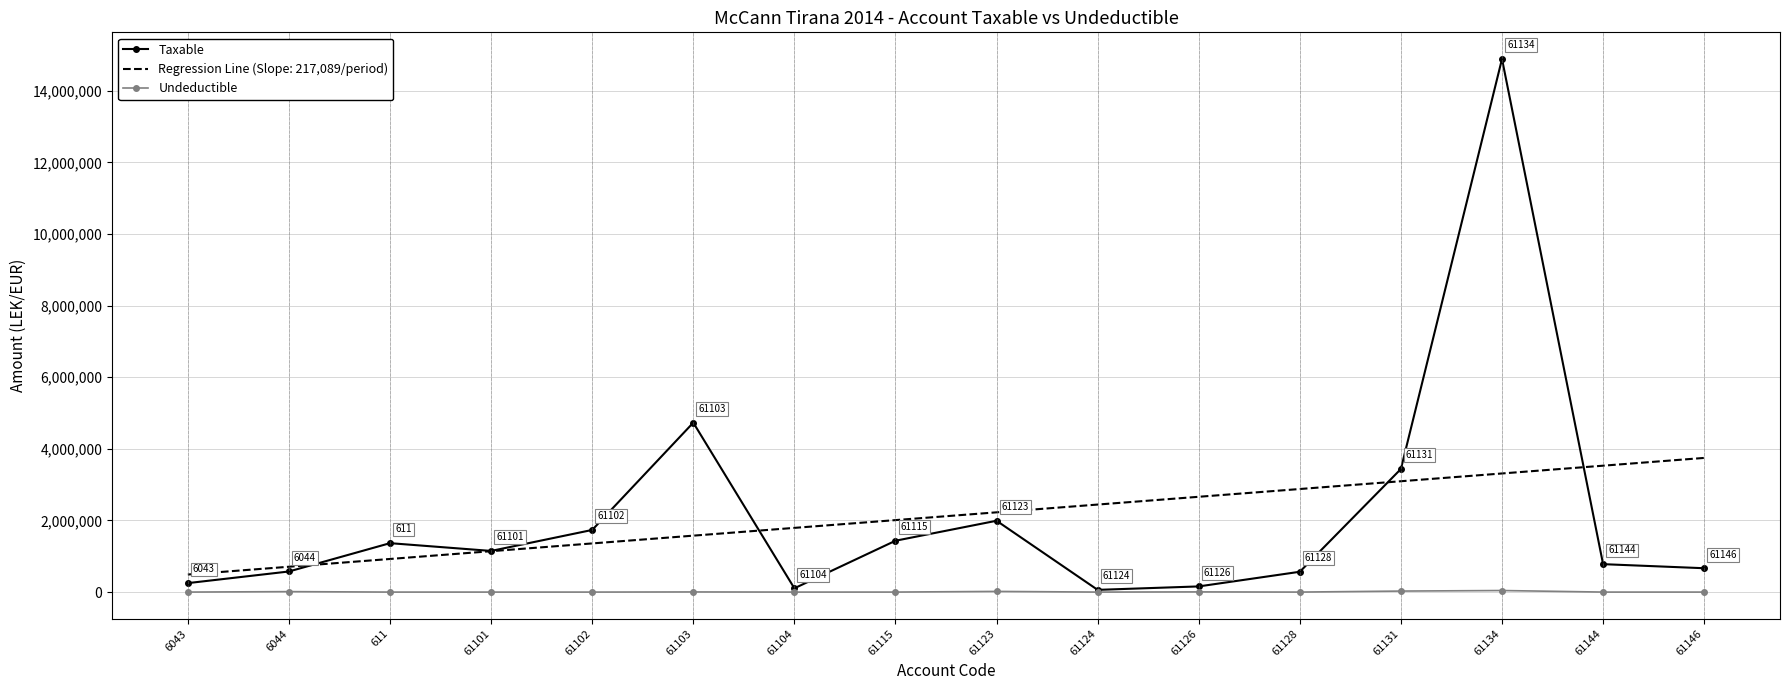

True or false: Undeductible and Regression Line (Slope: 217,089/period) cross at least once.

False